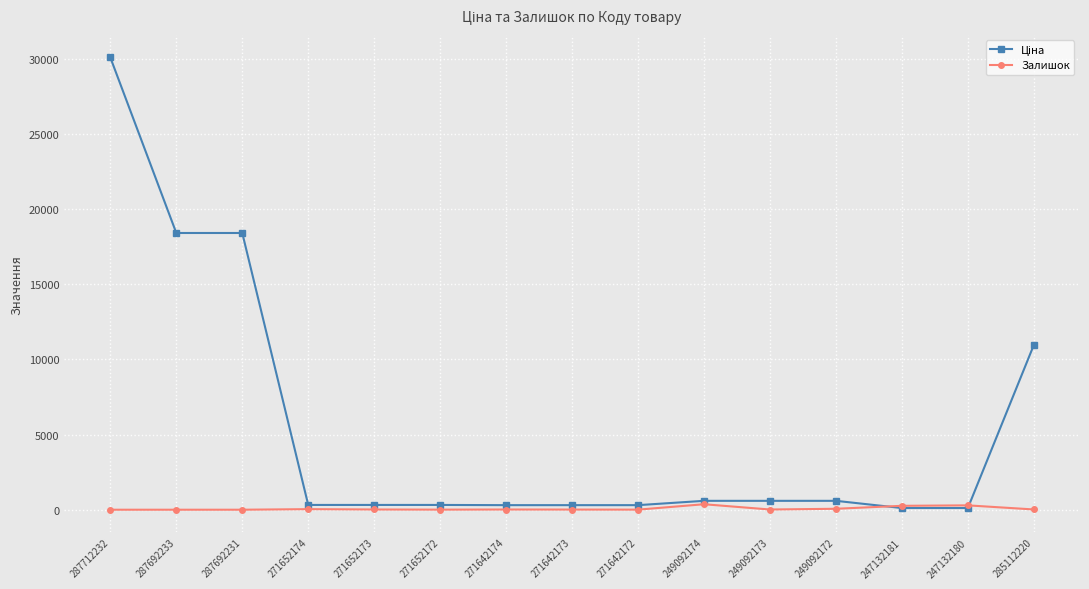

True or false: Залишок has a value of 365.0 at 249092174.

True